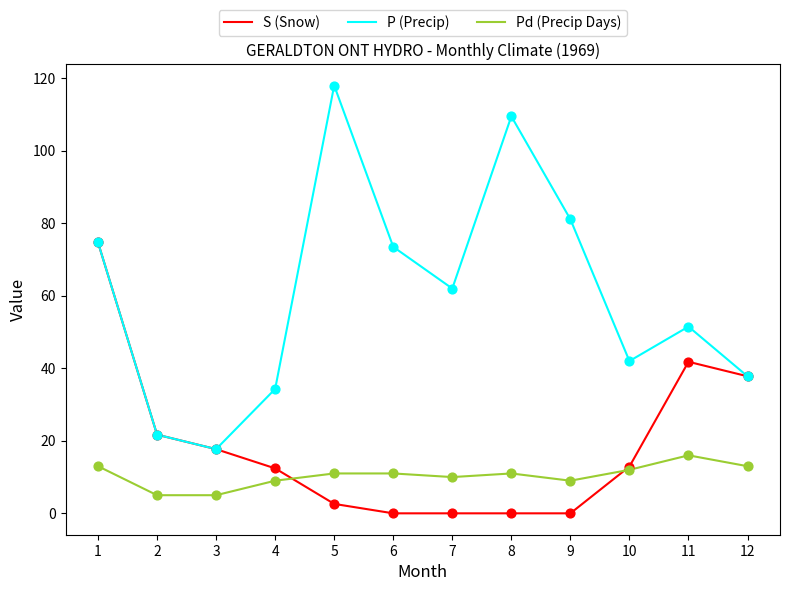

Which series has the largest range (max minus min)?

P (Precip)